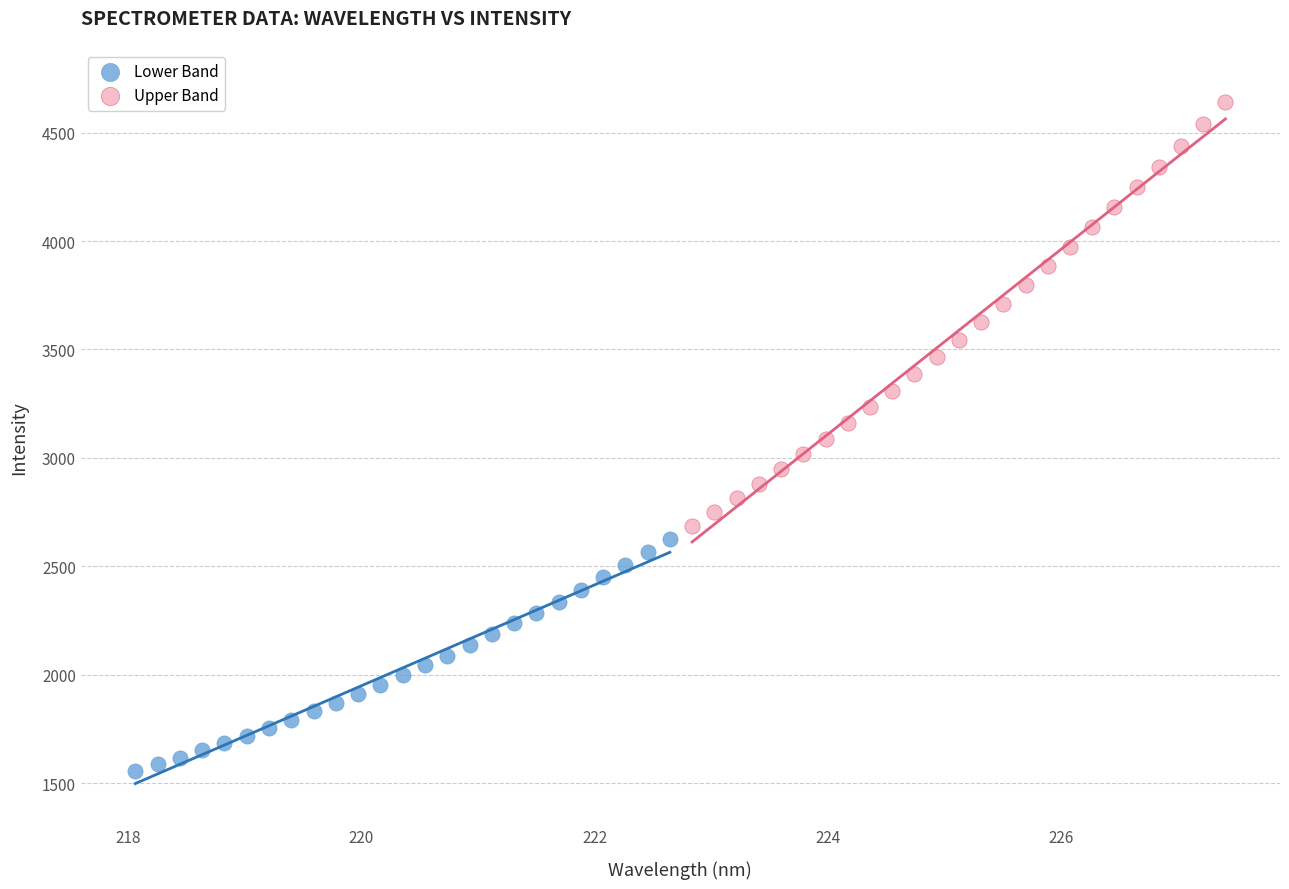

Which series contains the lowest Y value?

Lower Band